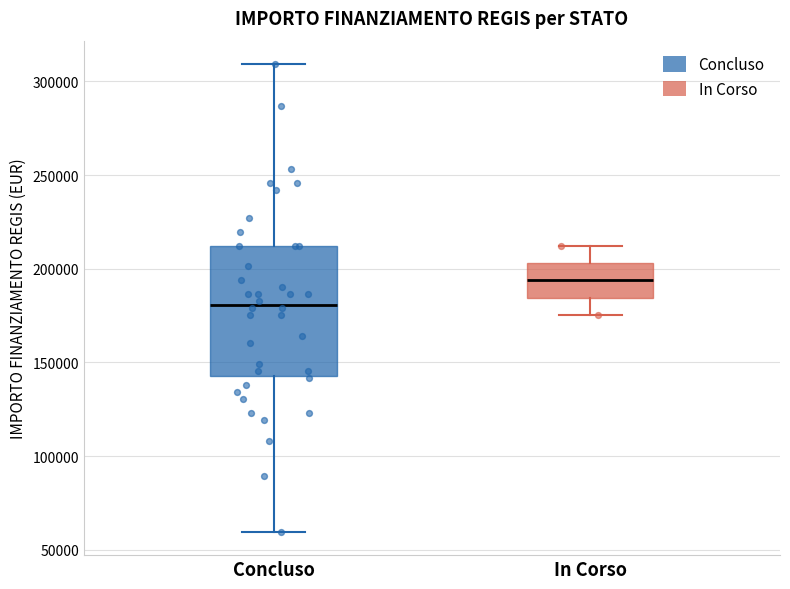

Comparing the boxes themselves (not the whiskers), which one is the tallest?

Concluso